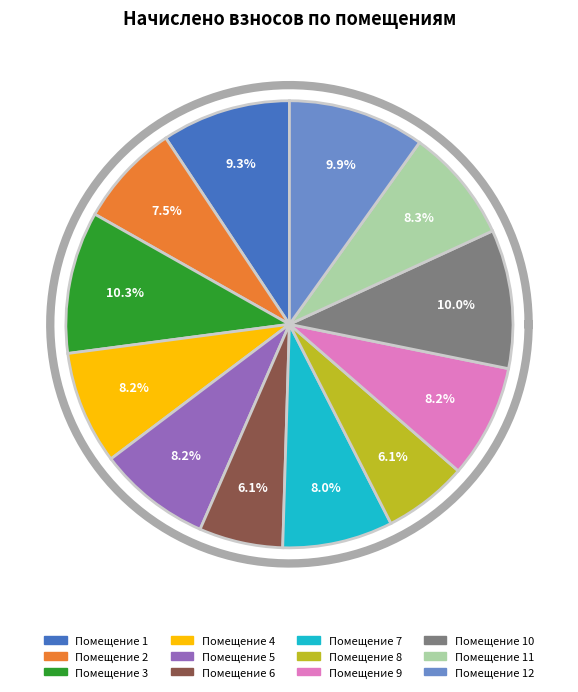

Count the number of slices in the pie.

12